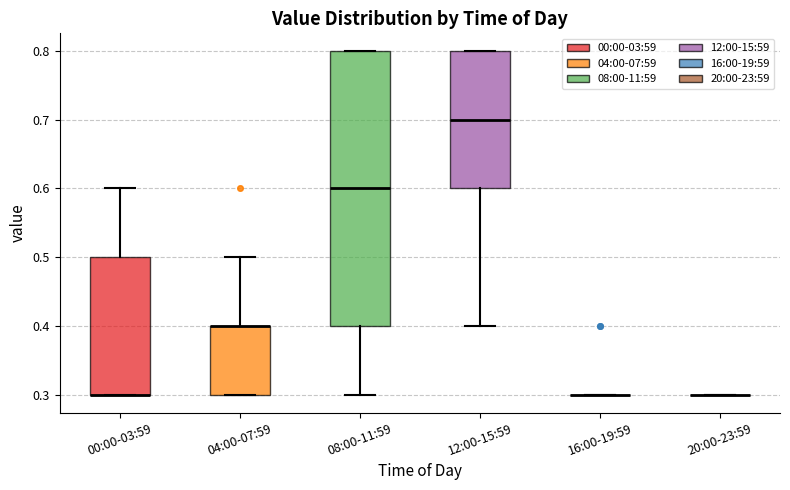

Where is the lower edge of the box for 04:00-07:59 on the y-axis? The values are not printed on the chart, so give them approximately, as read against the axis.

0.3